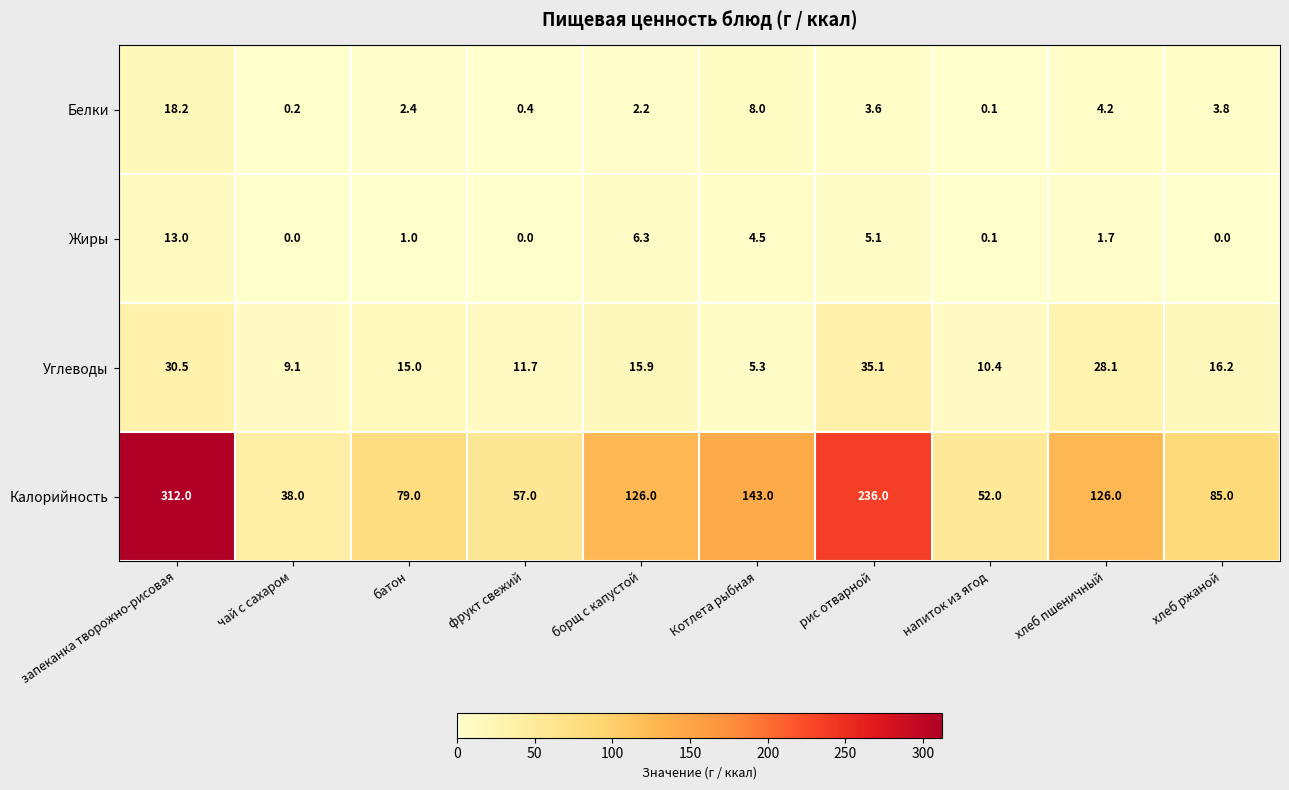

Which series has the largest range (max minus min)?

Калорийность